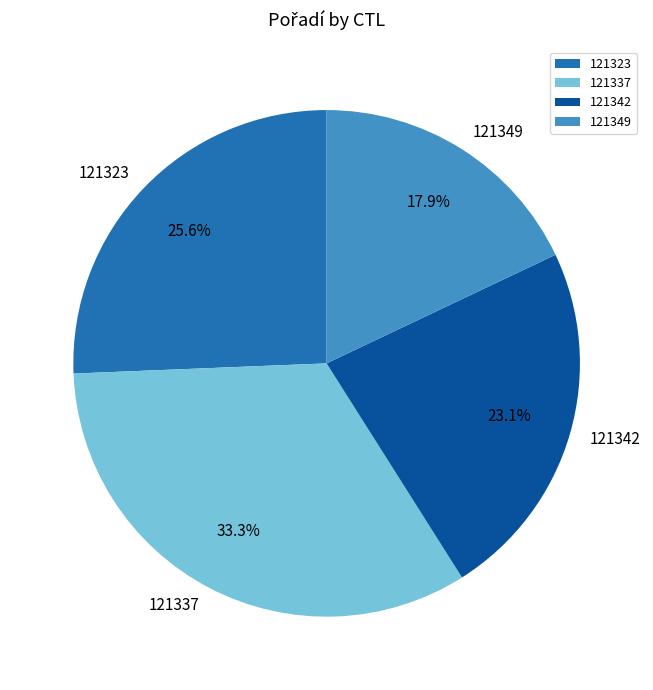

The 121342 slice represents 29% of the pie. True or false?

False